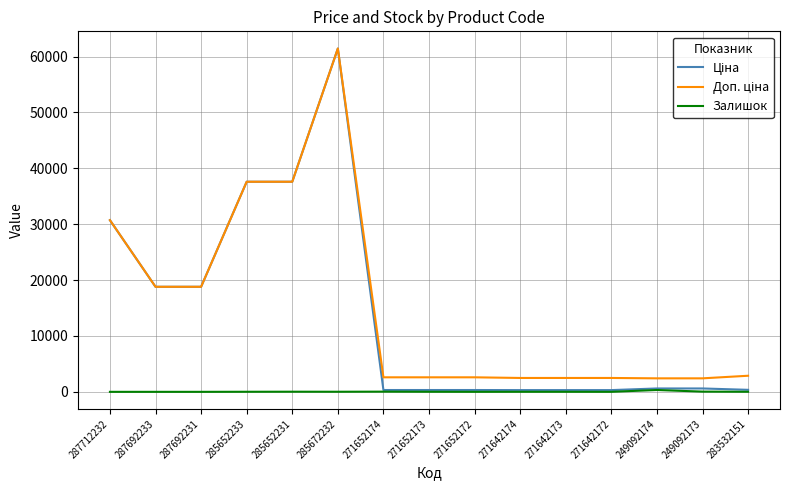

Count the number of categories in the chart.

15